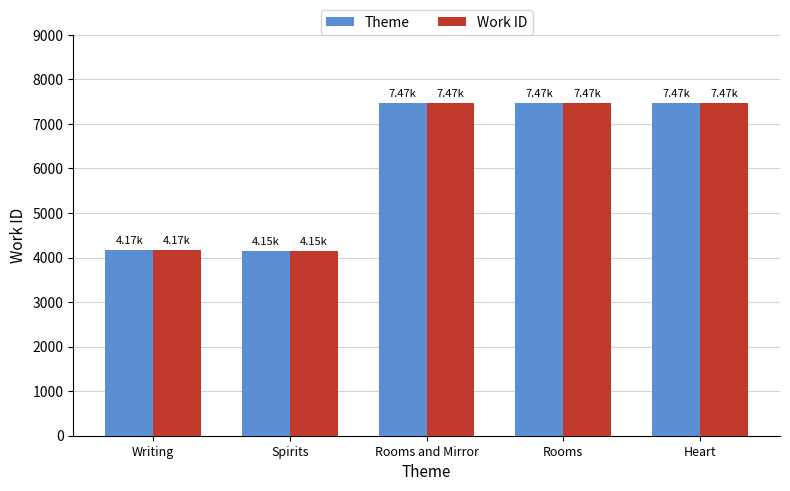

What is the average value of the Work ID series?

6148